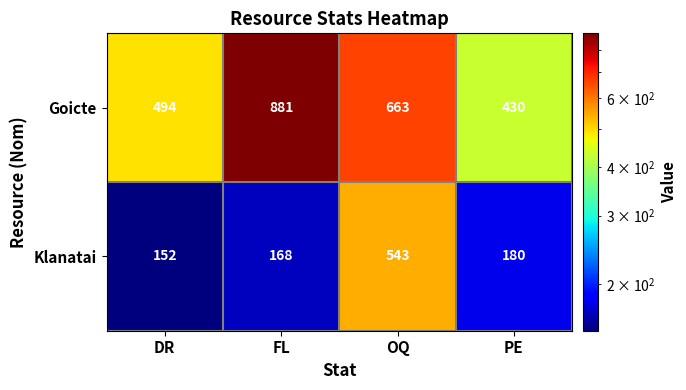

How many Goicte values are between 494 and 881?

3